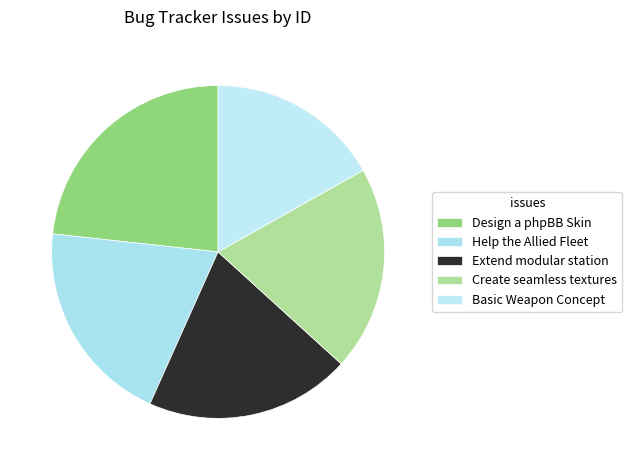

Count the number of slices in the pie.

5